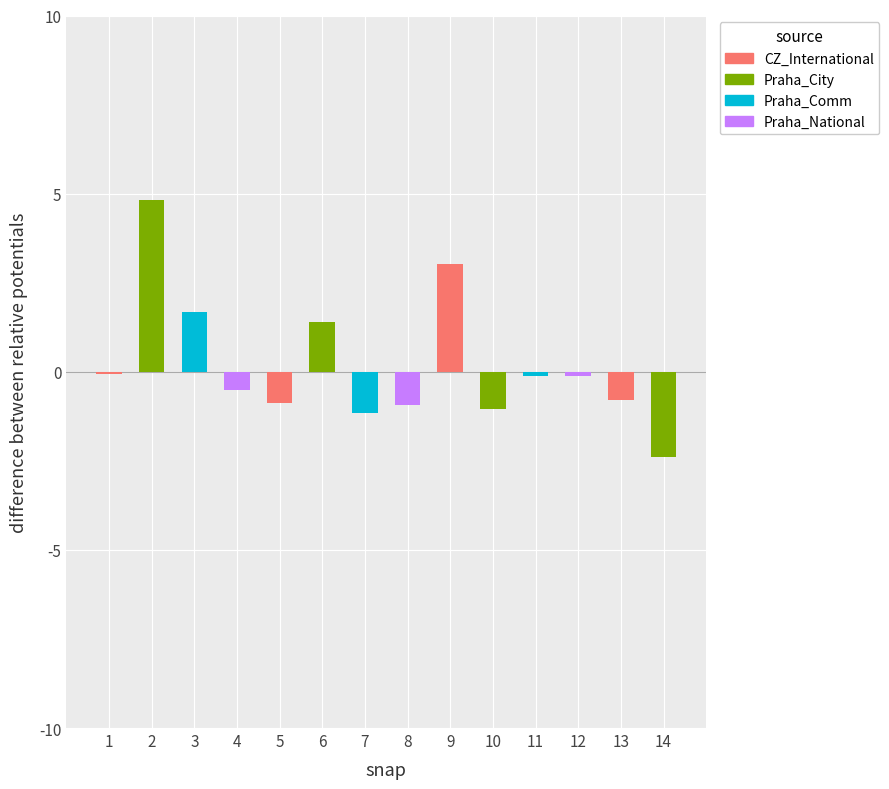

The value at A3a is 1.8. True or false?

False